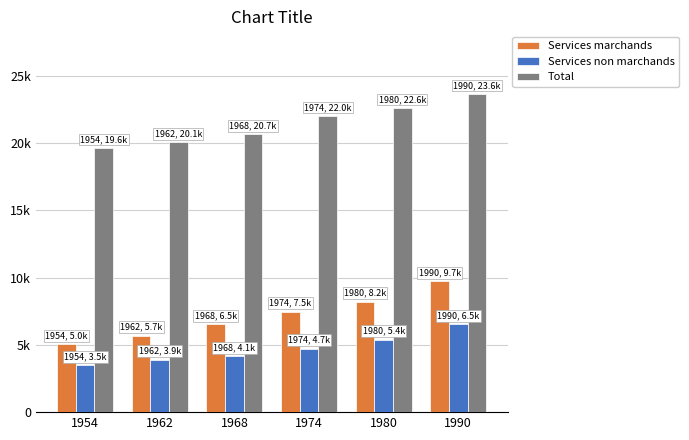

Rank the series at 1980 from lowest to highest value.

Services non marchands, Services marchands, Total